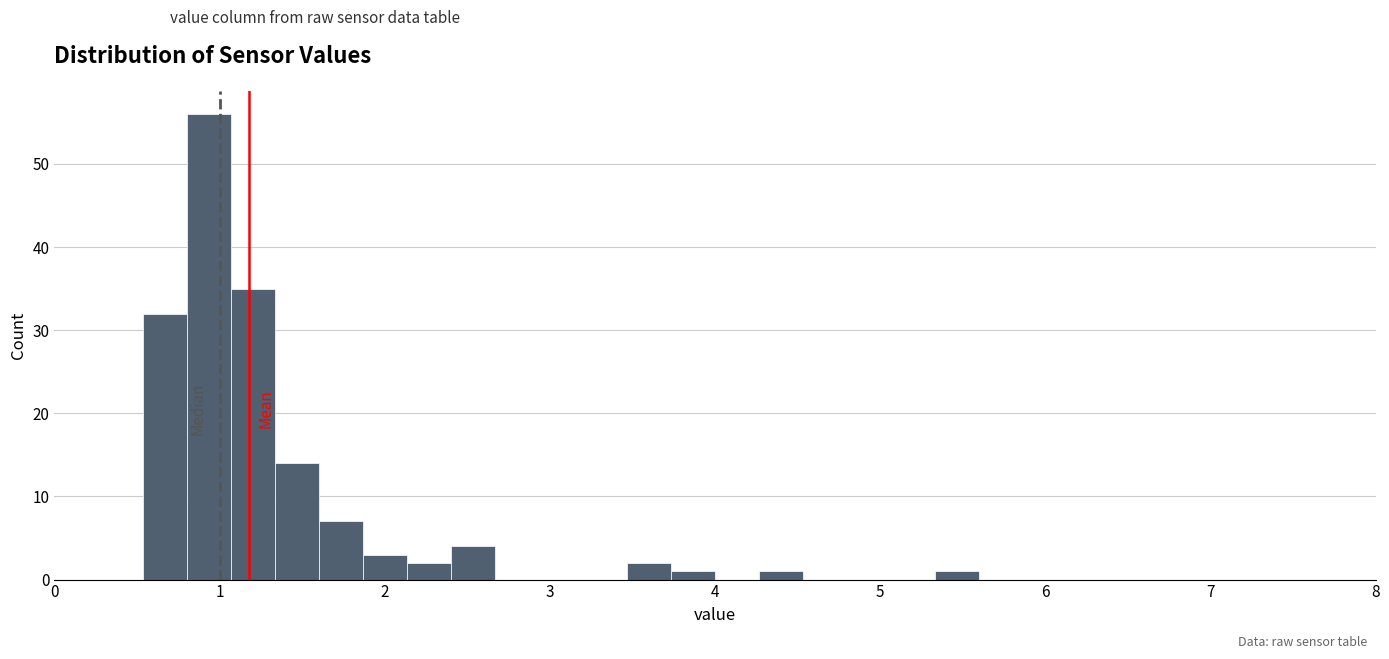

Read against the x-axis, roughly where is the centre of the tallest bar?

0.9